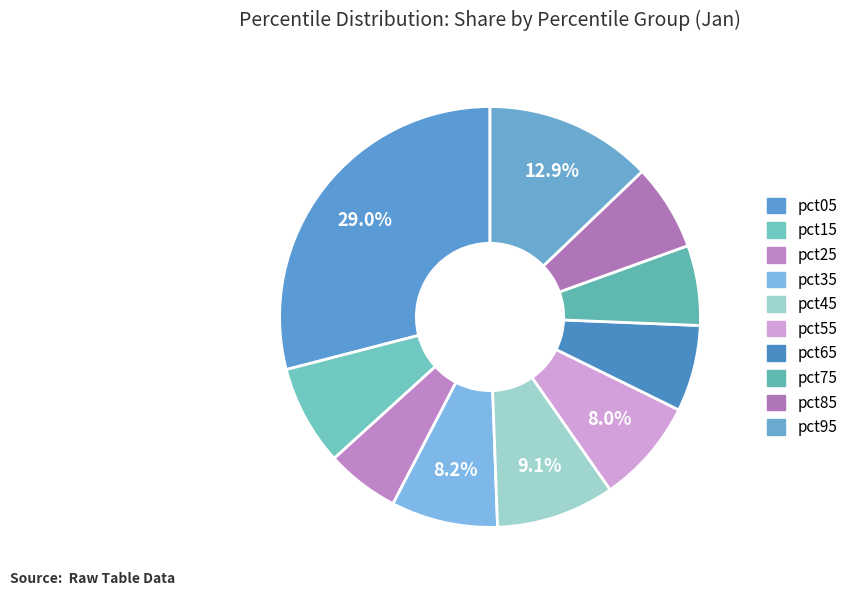

To the nearest percent, what is the combined percentage of pct15 and pct45?

17%